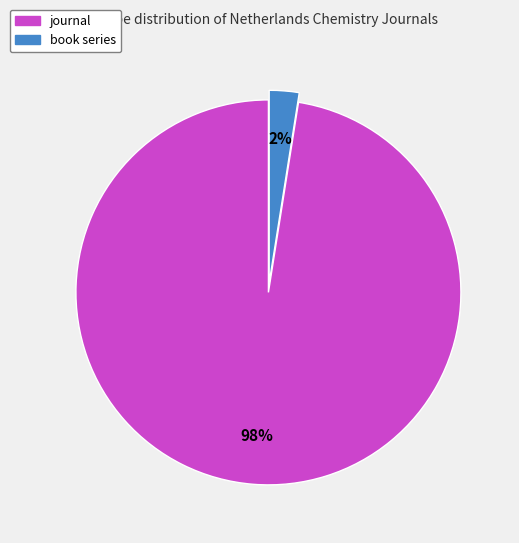

To the nearest percent, what is the combined percentage of journal and book series?

100%